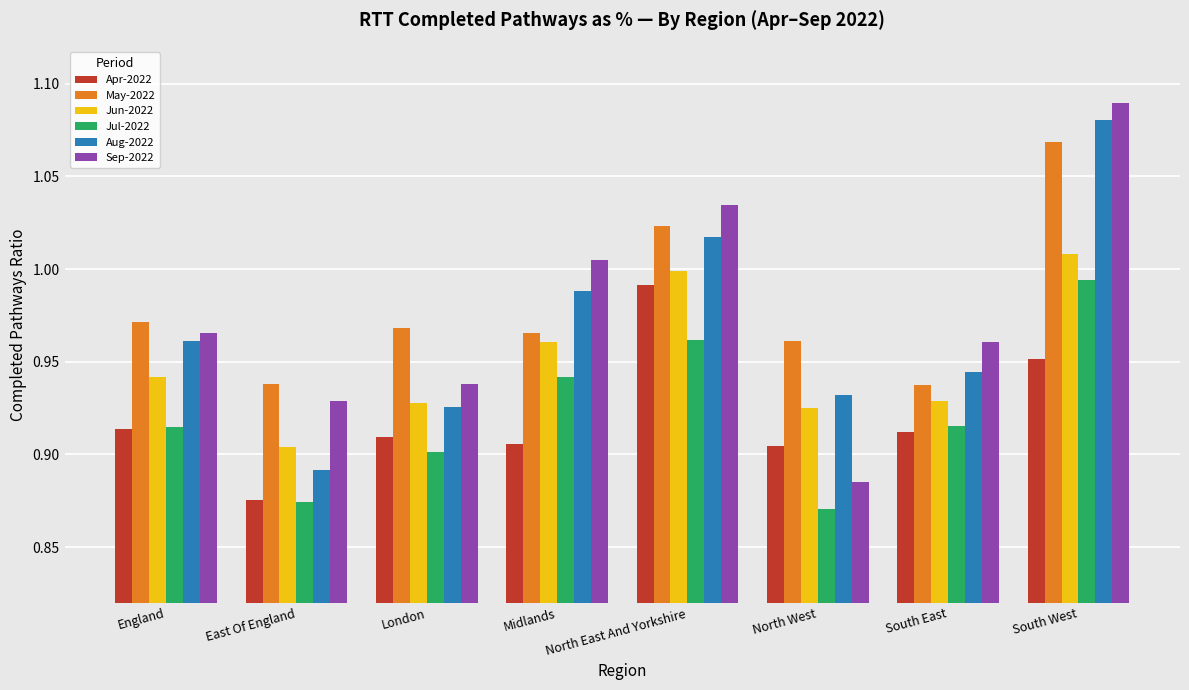

Which category has the highest value across all series?

South West